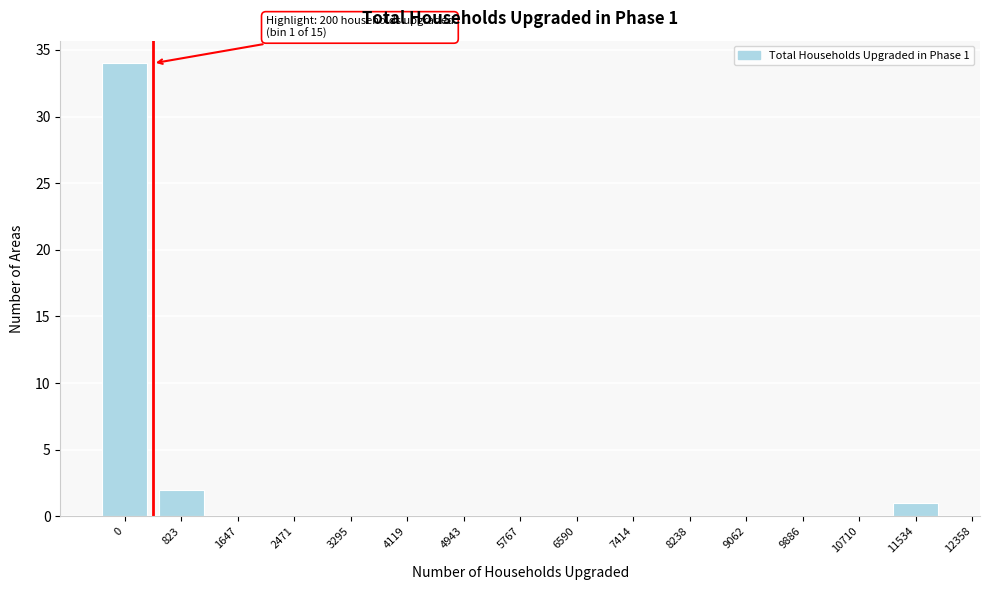

Where is the data nearest to the value 17?

823